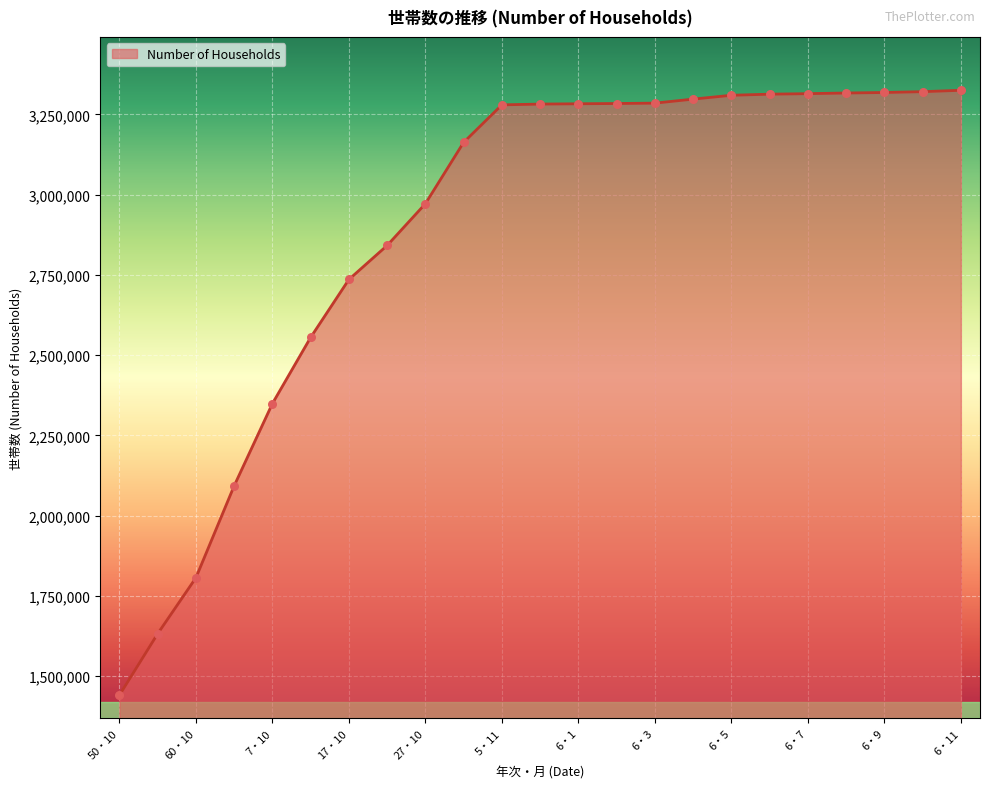

Between 6・8 and 2・10, which is larger?

6・8